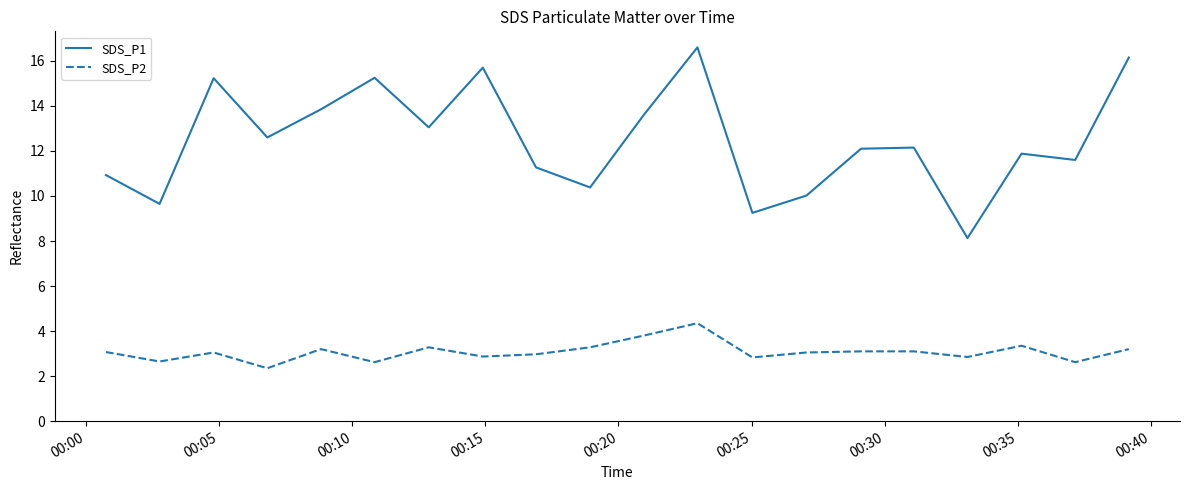

What is the difference between the maximum and minimum values in the SDS_P1 series?

8.5